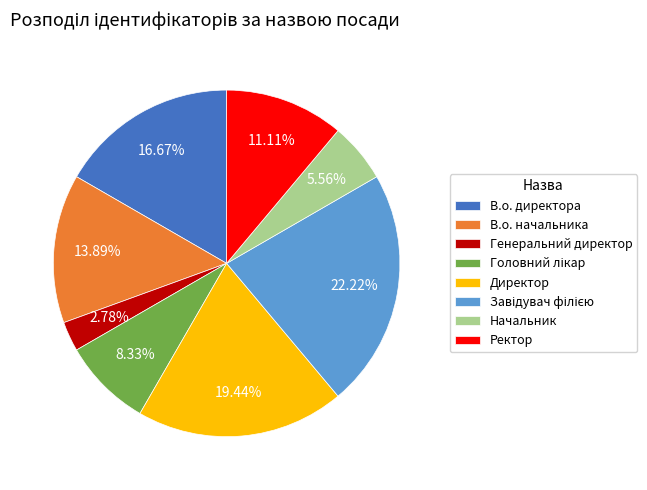

Is there any slice that represents more than half of the pie?

No